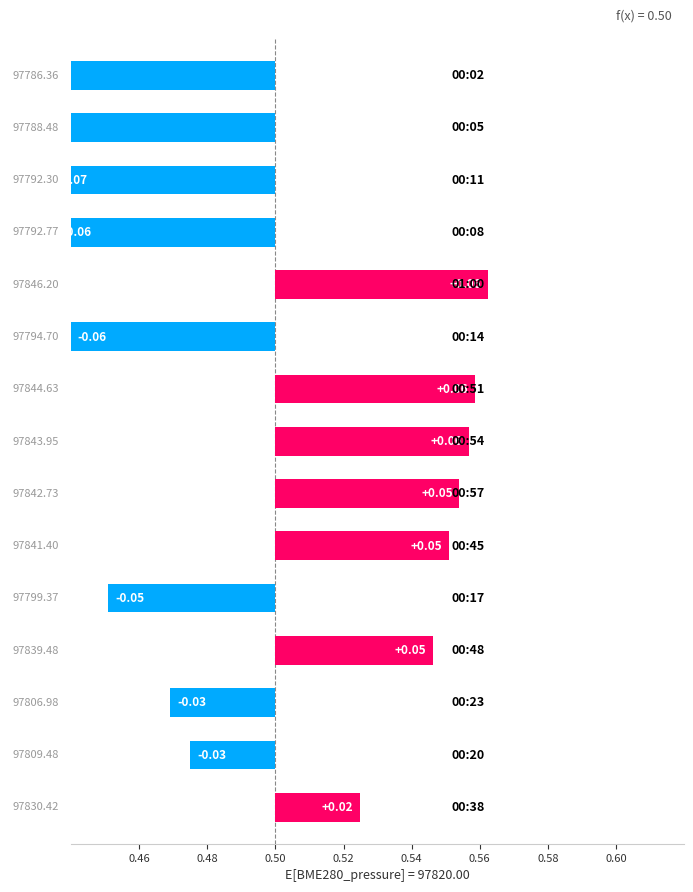

Does the chart contain any negative values?

Yes